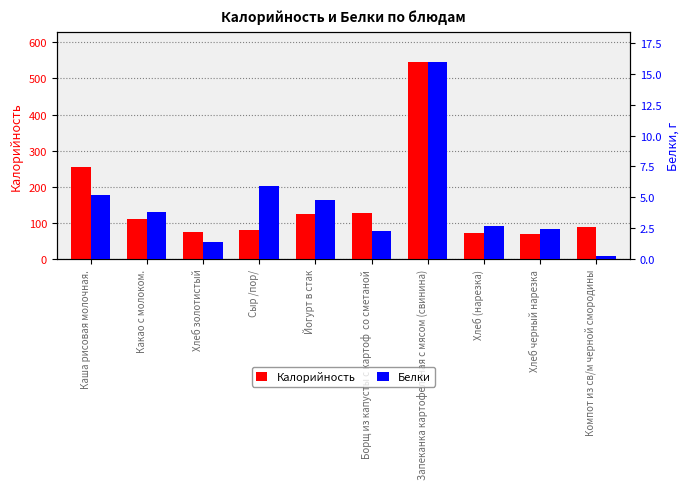

Rank the series by their maximum value, from lowest to highest.

Белки, Калорийность